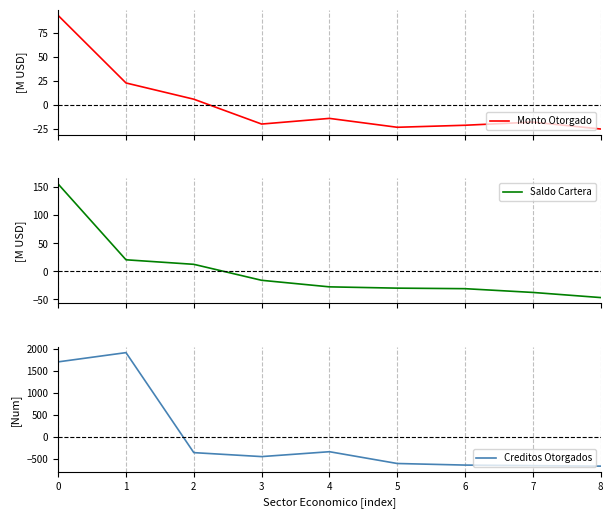

What is the minimum value for Monto Otorgado?

-25.1